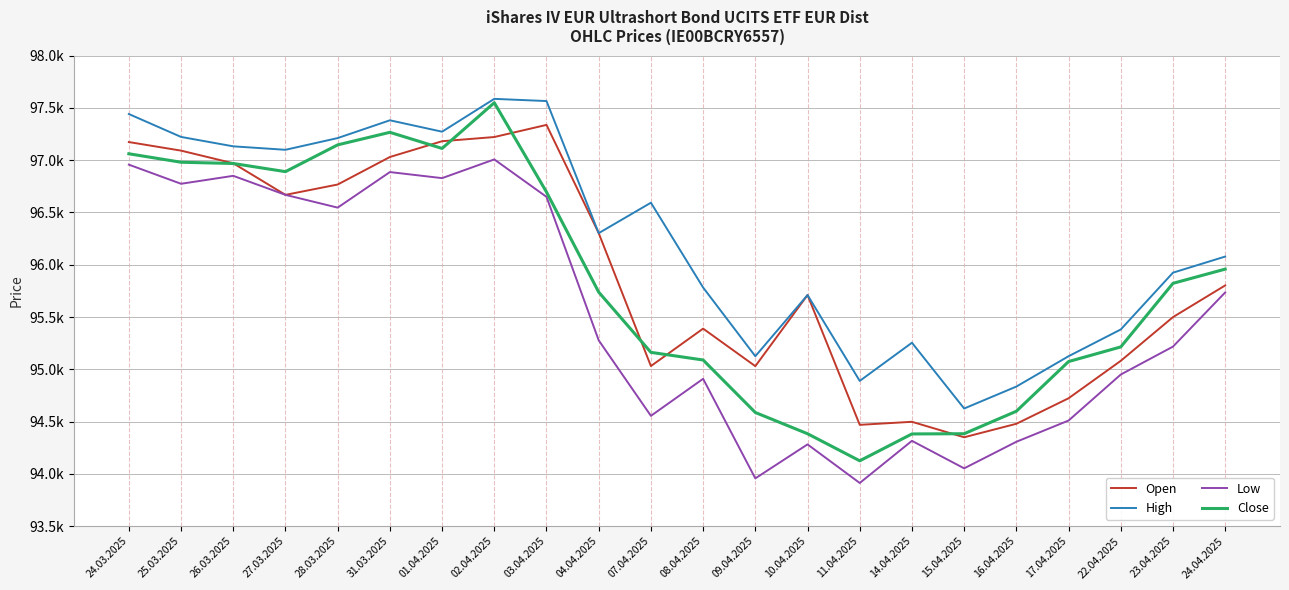

True or false: Low has more than 2 points higher than both neighbors.

True